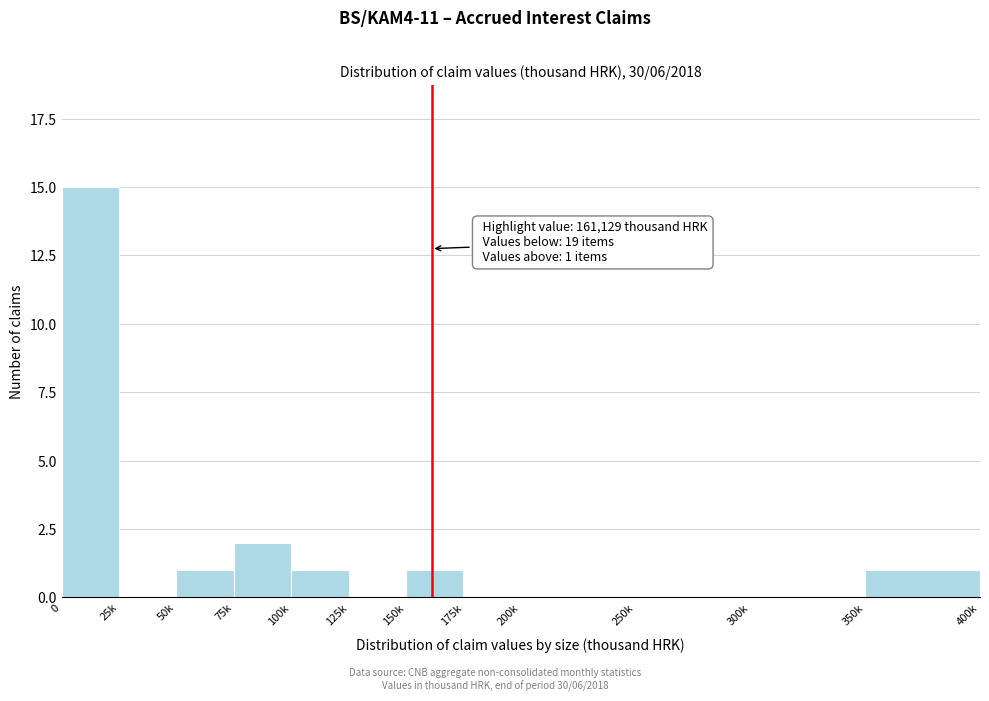

Reading right to left, transcribe all the data shown in this chart.

350k=1	300k=0	250k=0	200k=0	175k=0	150k=1	125k=0	100k=1	75k=2	50k=1	25k=0	0=15